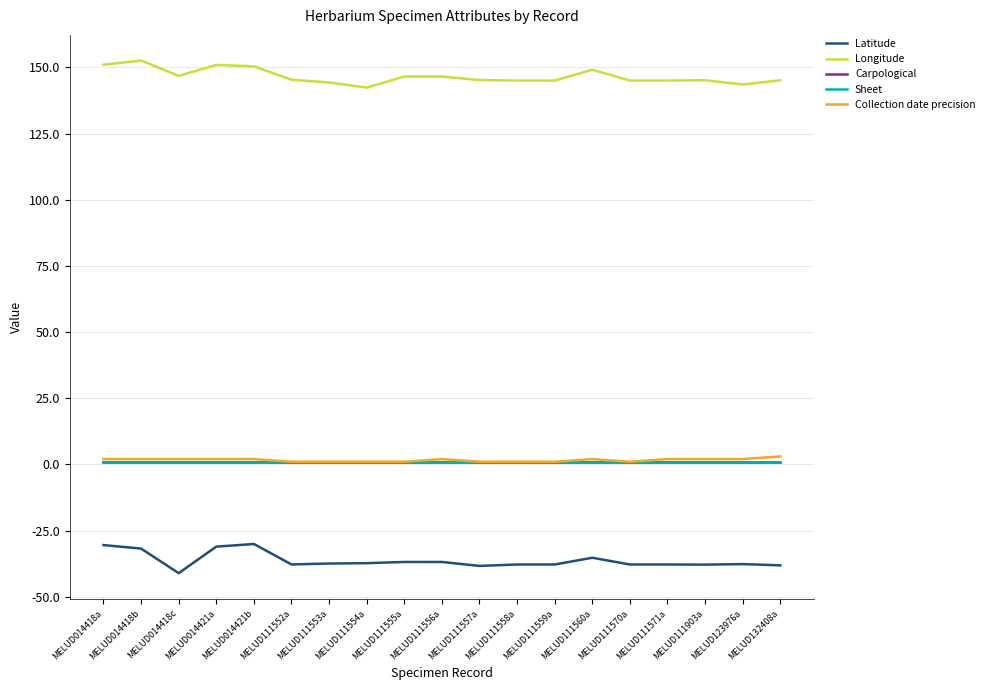

Does the chart display data point markers on the line(s)?

No